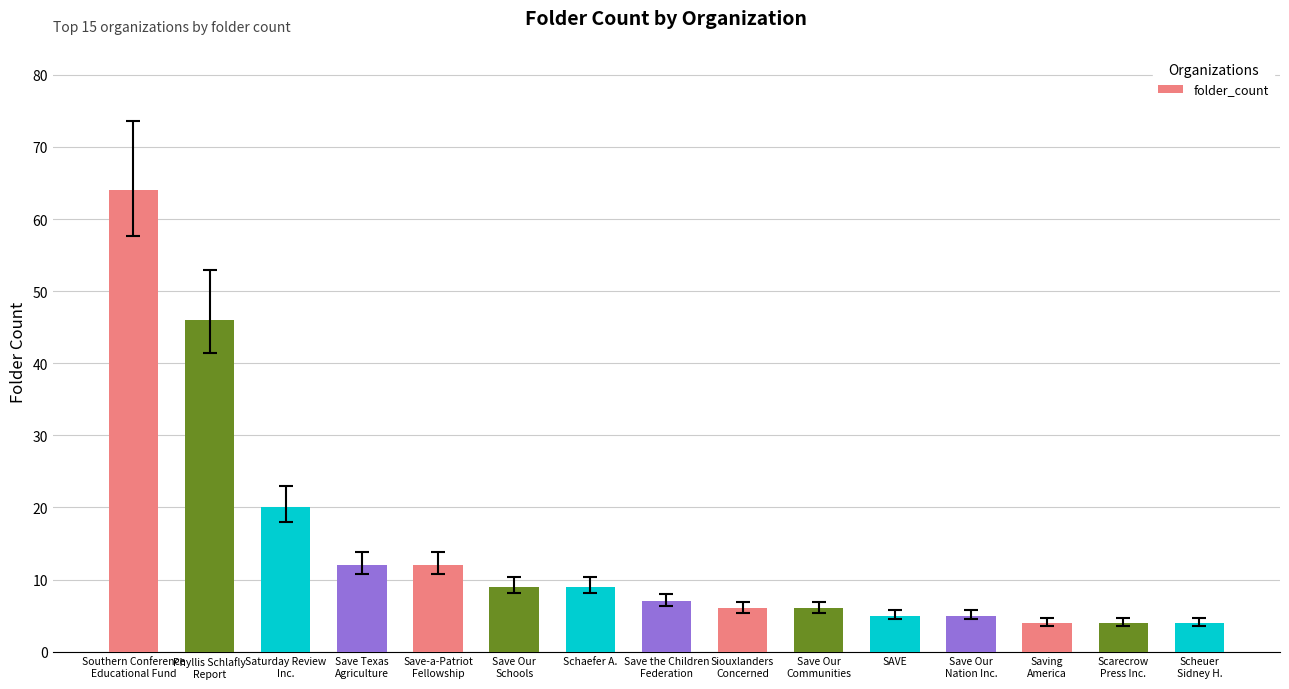

Does the chart contain any negative values?

No